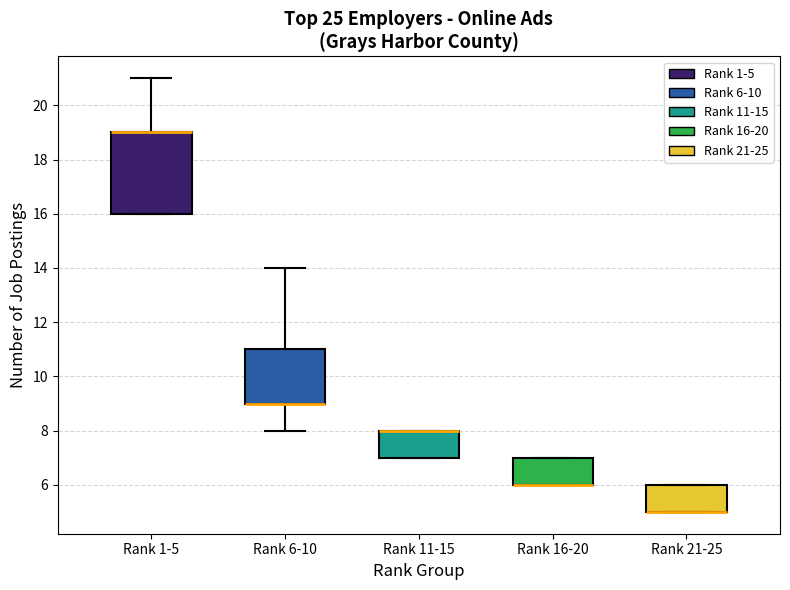

Reading left to right, read every box against the y-axis: the position of its median line, the range the box covers, and the ends of its whiskers. The values are not printed on the chart, so give them approximately, as read against the axis.

Rank 1-5: median 19 (drawn on the box's upper edge), box 16 to 19, whiskers 16 to 21
Rank 6-10: median 9 (drawn on the box's lower edge), box 9 to 11, whiskers 8 to 14
Rank 11-15: median 8 (drawn on the box's upper edge), box 7 to 8, whiskers 7 to 8
Rank 16-20: median 6 (drawn on the box's lower edge), box 6 to 7, whiskers 6 to 7
Rank 21-25: median 5 (drawn on the box's lower edge), box 5 to 6, whiskers 5 to 6